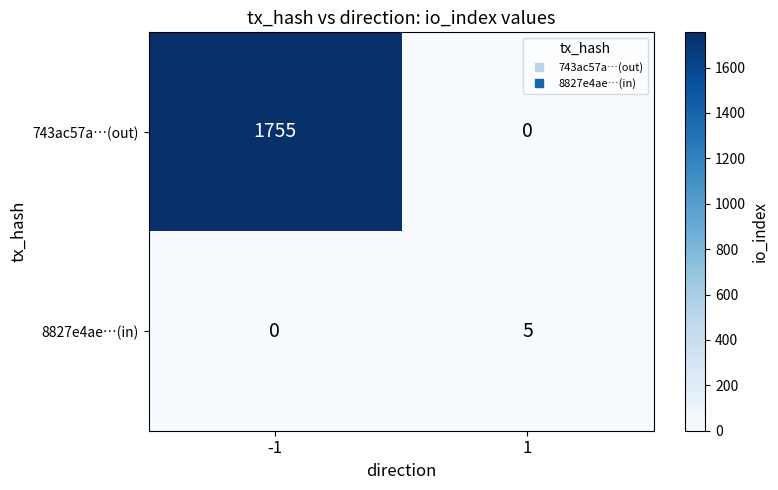

Reading left to right, list all the values displayed in this chart.

743ac57a…(out): 1755	0
8827e4ae…(in): 0	5